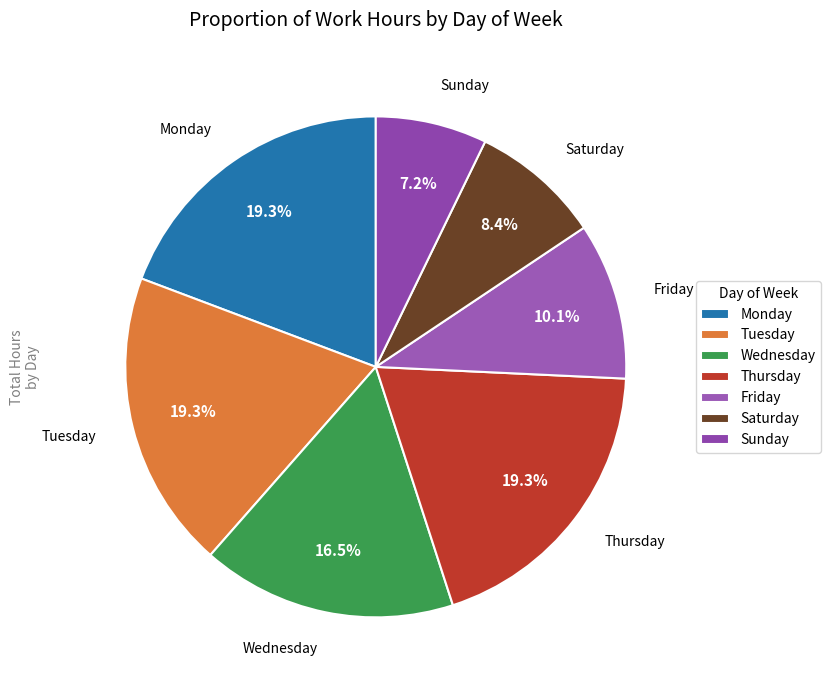

What percentage do Sunday and Saturday together represent?

15.6%